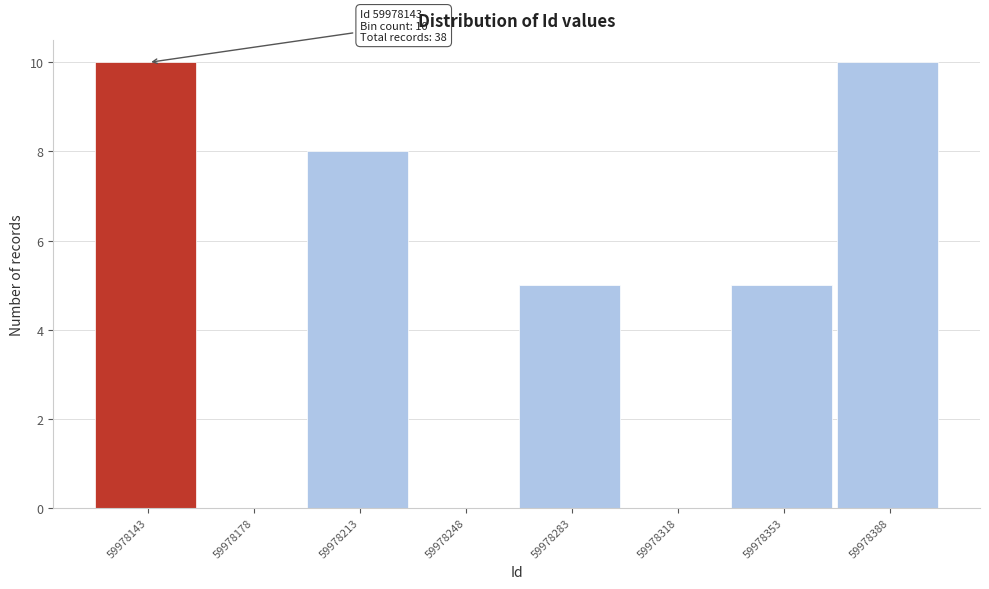

Reading left to right, list all the values displayed in this chart.

59978143=10	59978178=0	59978213=8	59978248=0	59978283=5	59978318=0	59978353=5	59978388=10